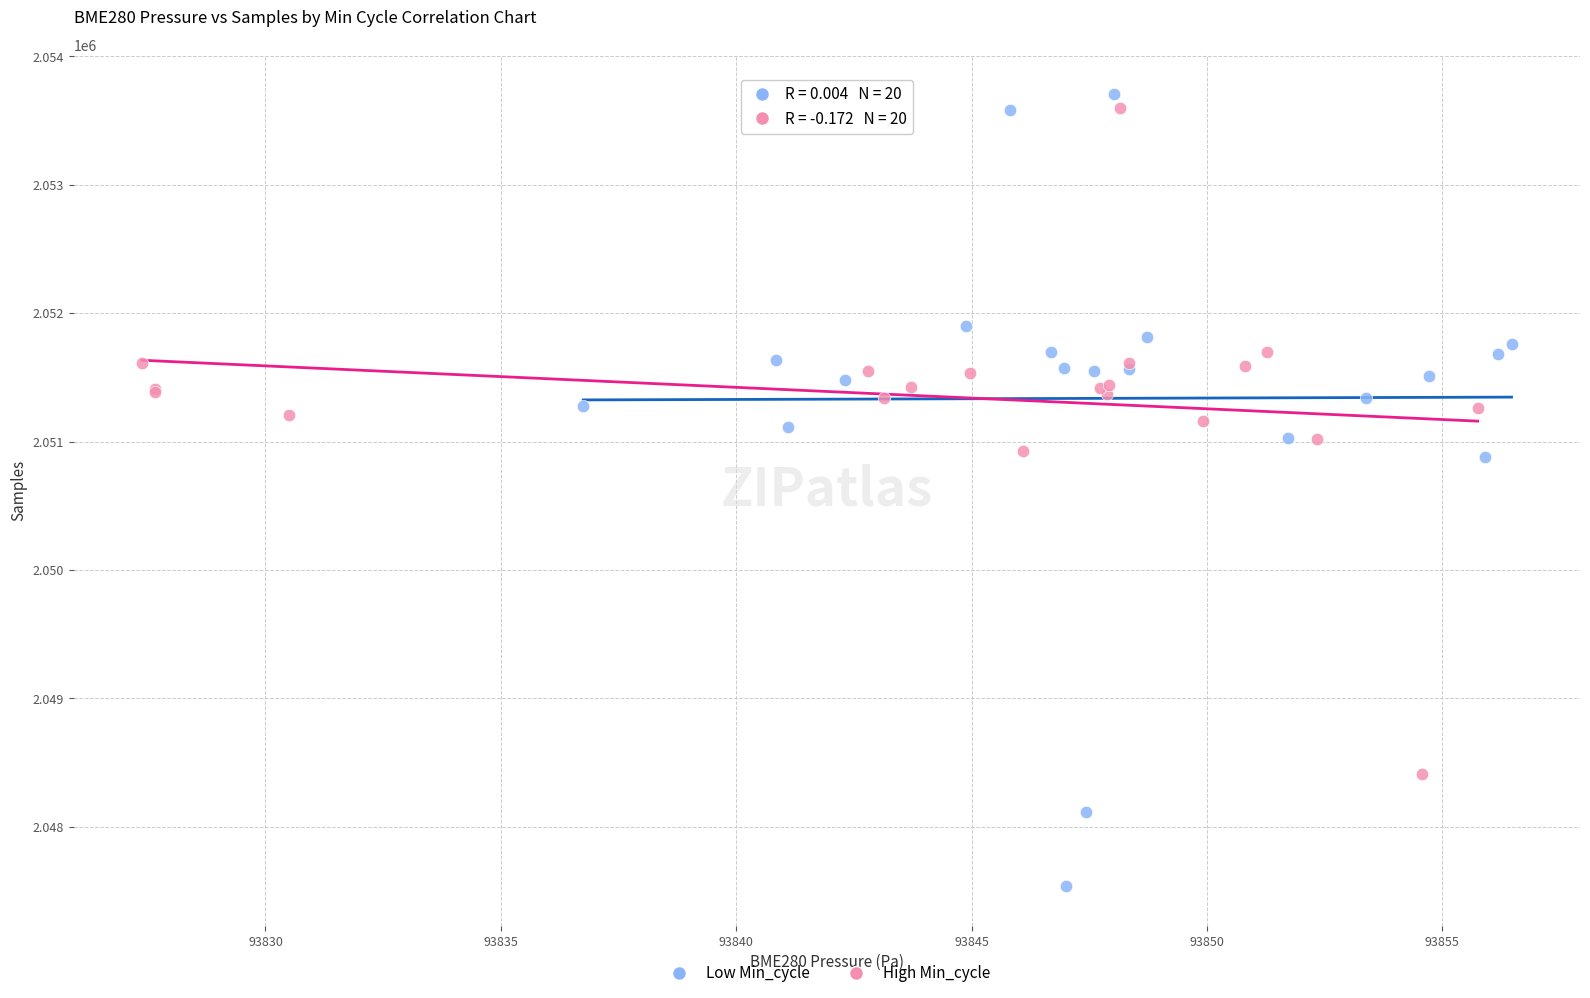

Which series reaches the maximum Y coordinate?

Low Min_cycle